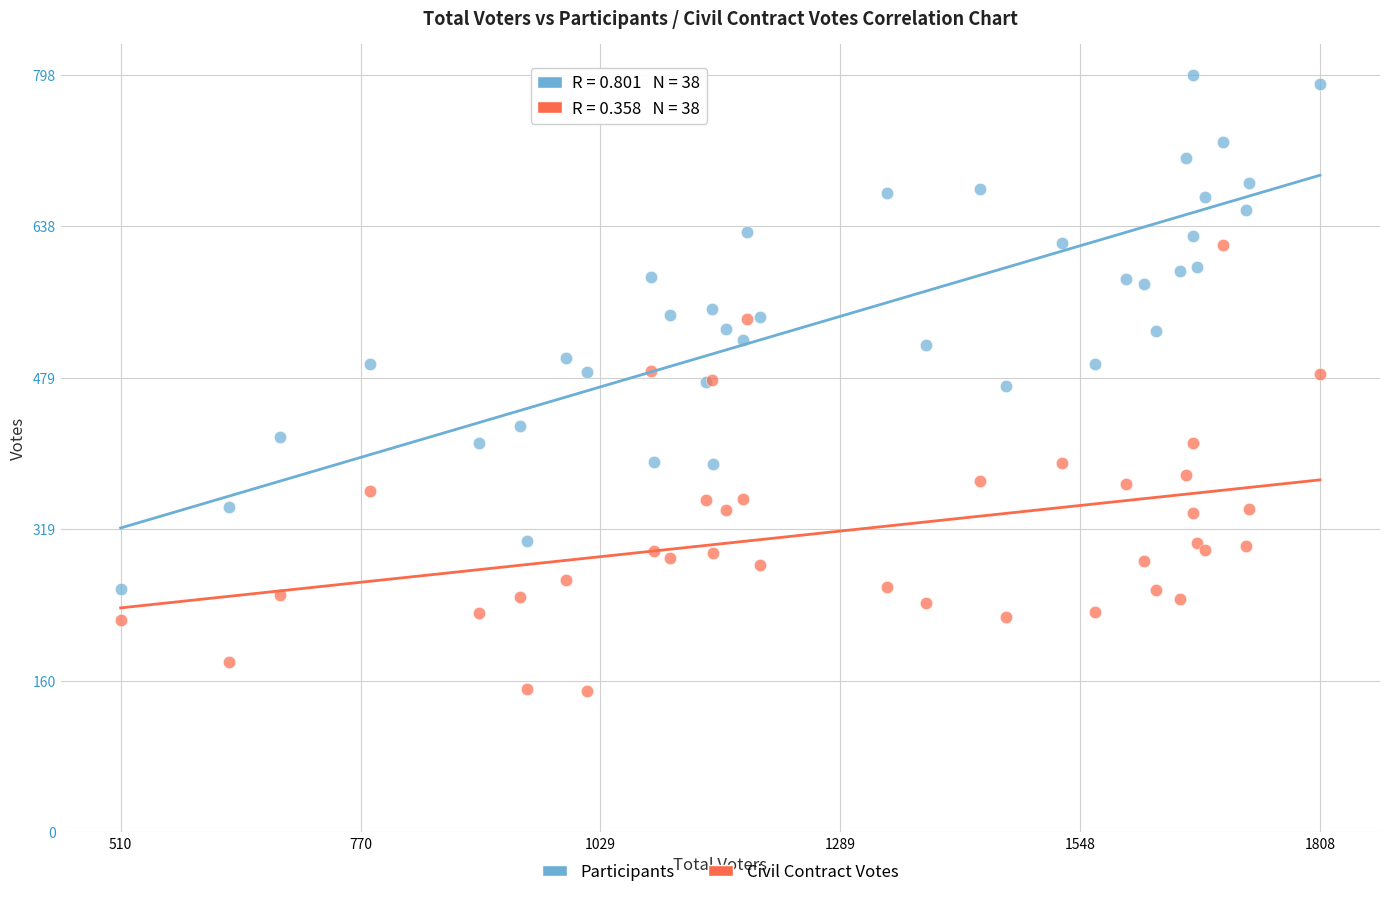

Which series reaches the maximum Y coordinate?

Participants